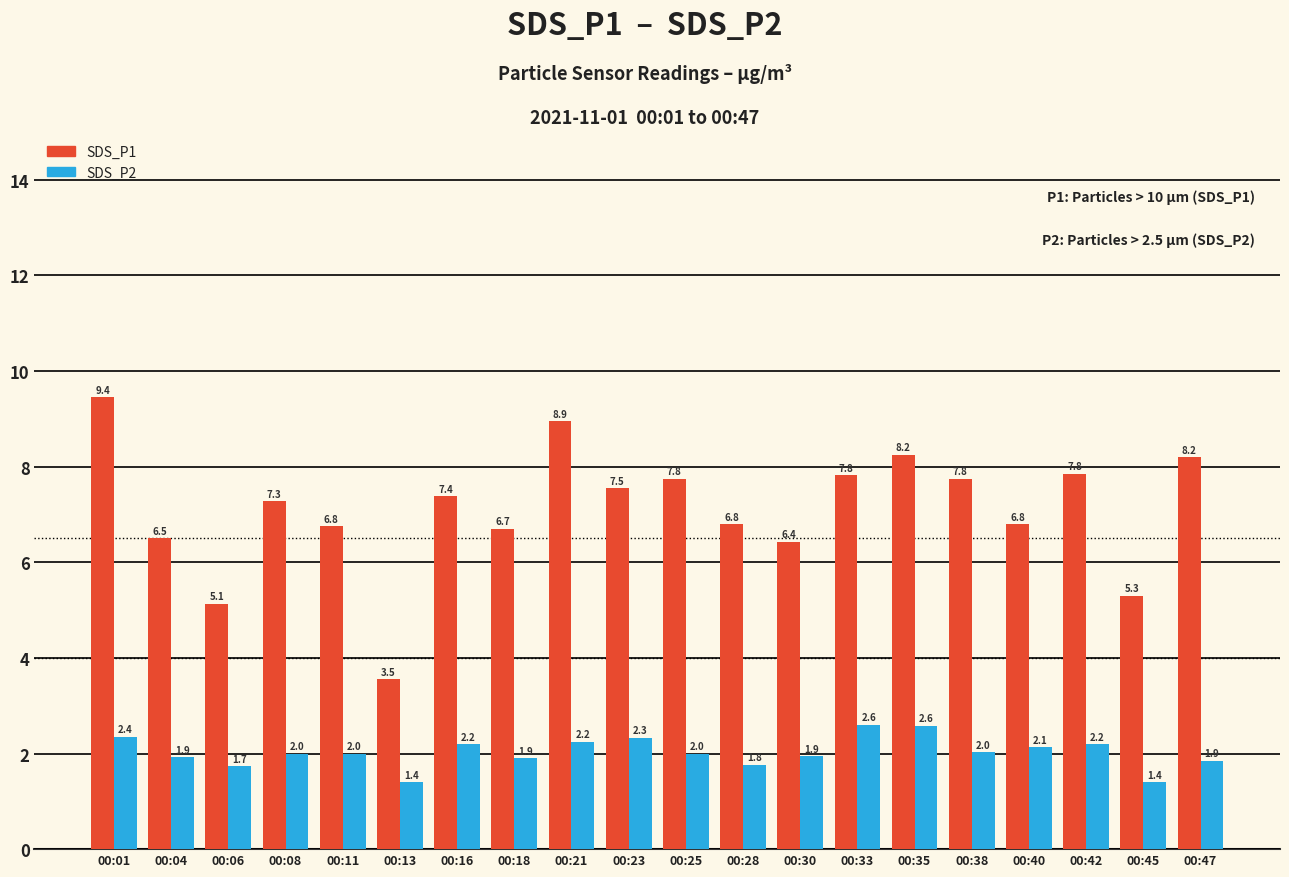

Is the value of SDS_P2 at 00:40 greater than the value of SDS_P1 at 00:42?

No